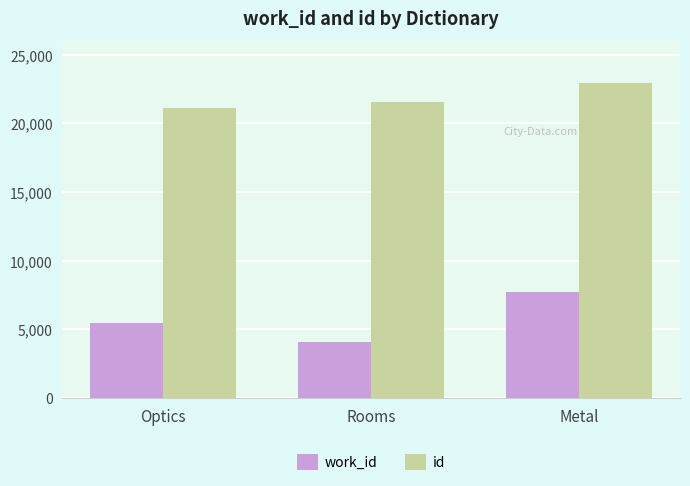

List the labels in order of id value, largest first.

Metal, Rooms, Optics